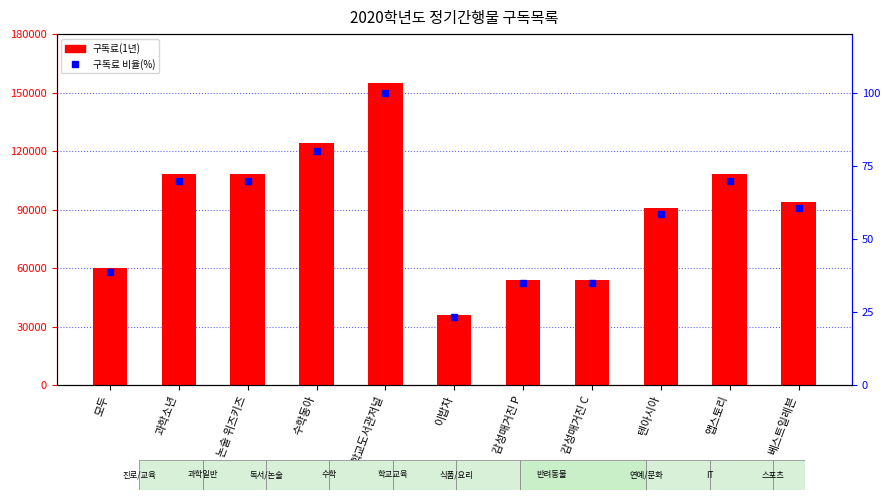

Between 논술 위즈키즈 and 수학동아, which series saw the biggest shift?

구독료(1년)